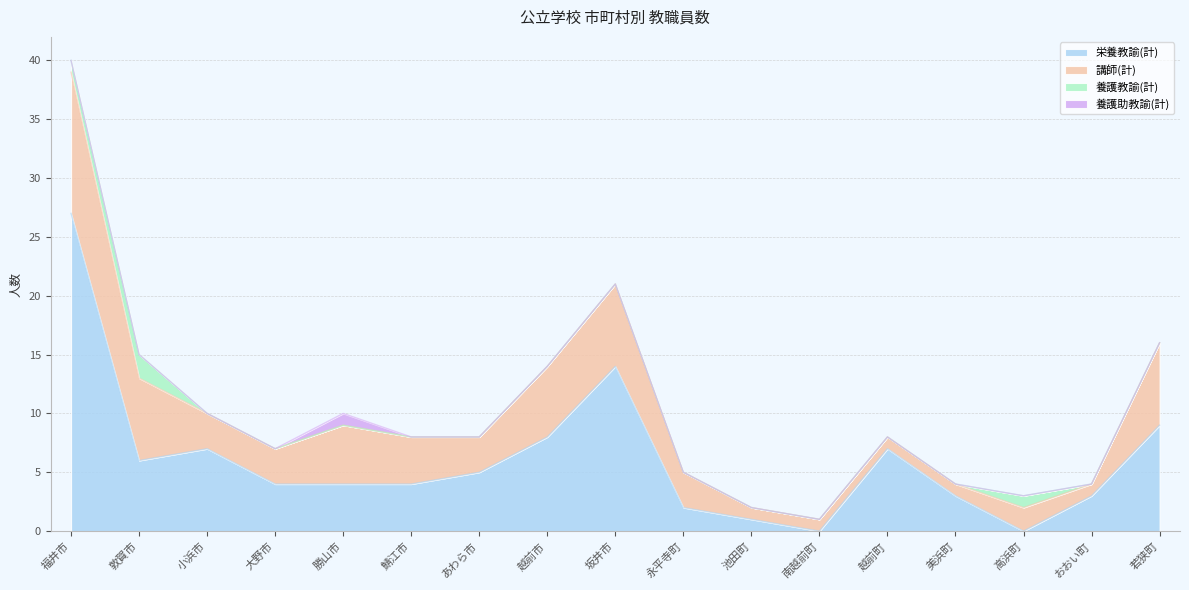

What is the highest value of the 養護教諭(計) series?

2